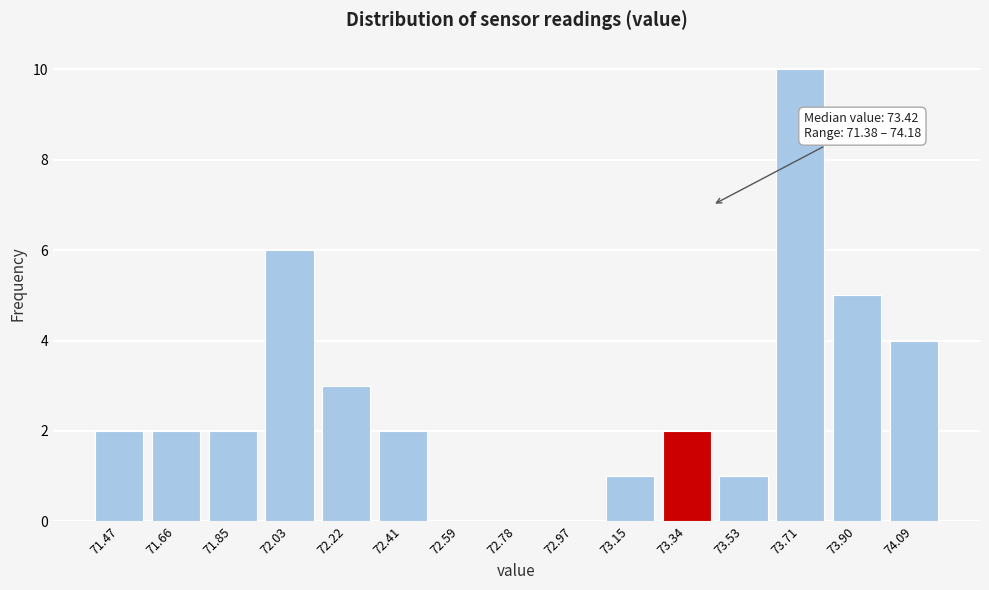

Which range on the x-axis has the tallest bar?

73.62 to 73.80